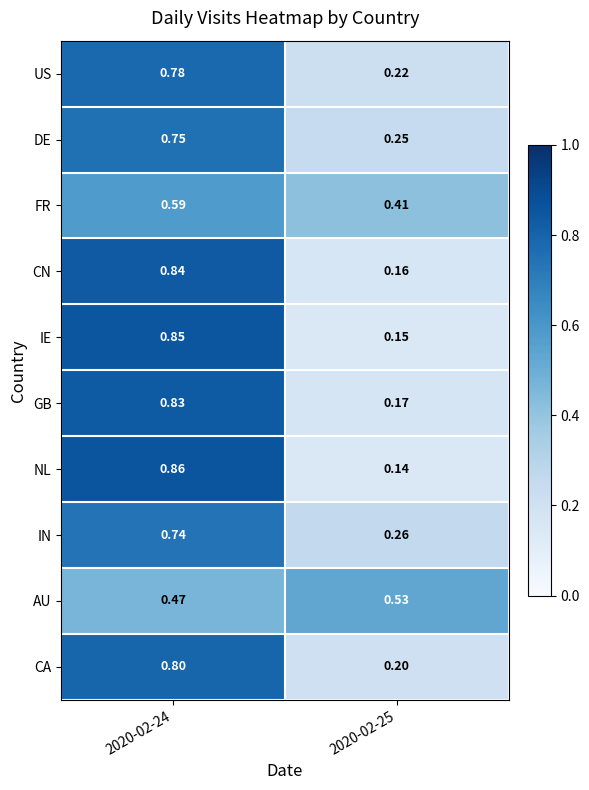

How many series are shown in this chart?

10